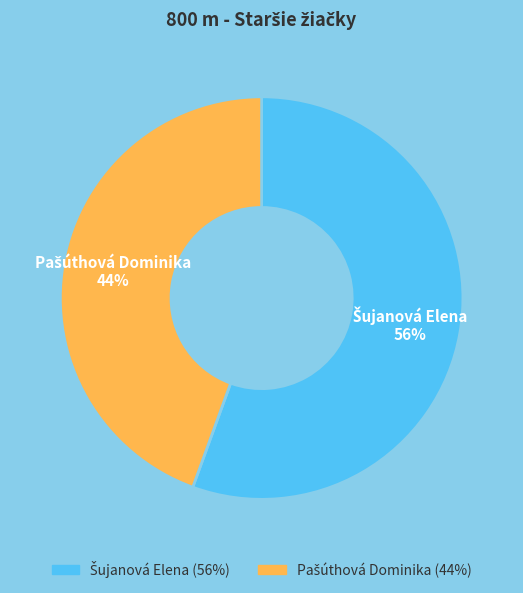

Is there a majority slice in this chart?

Yes